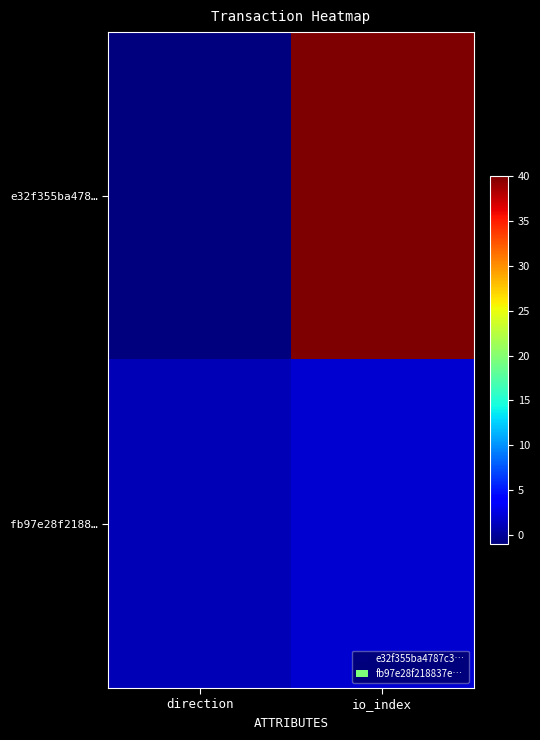

List the series in order of their peak value, lowest first.

fb97e28f2188…, e32f355ba478…